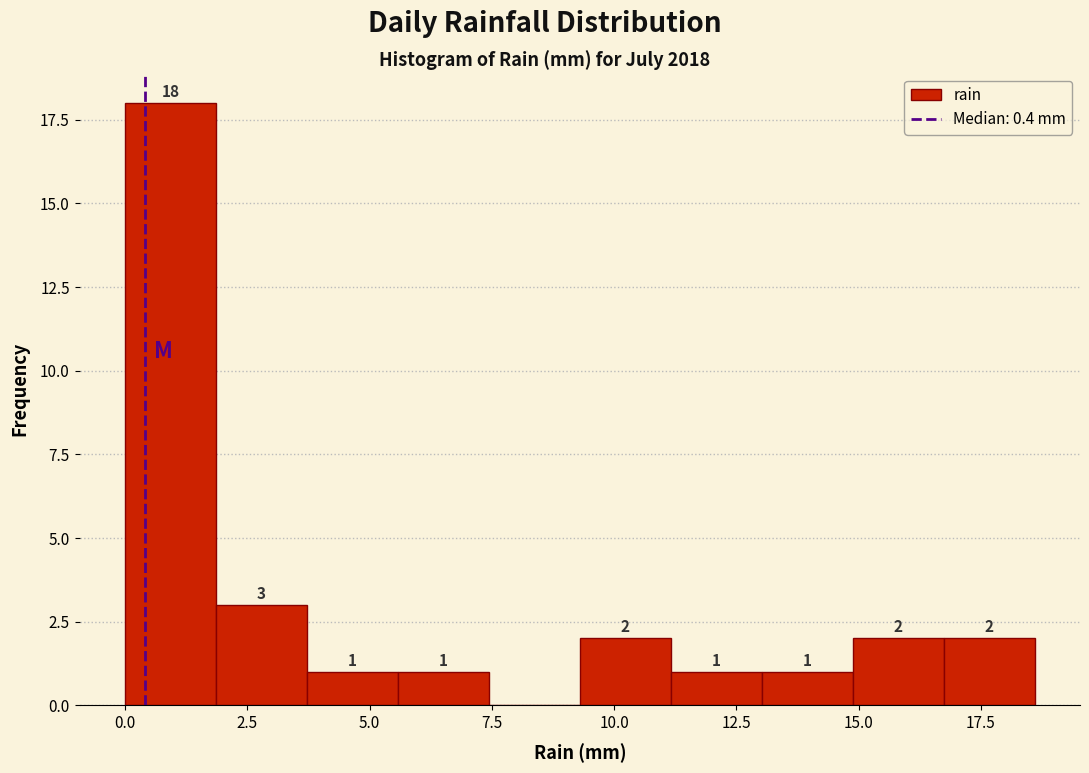

Read against the x-axis, roughly where is the centre of the tallest bar?

1.0